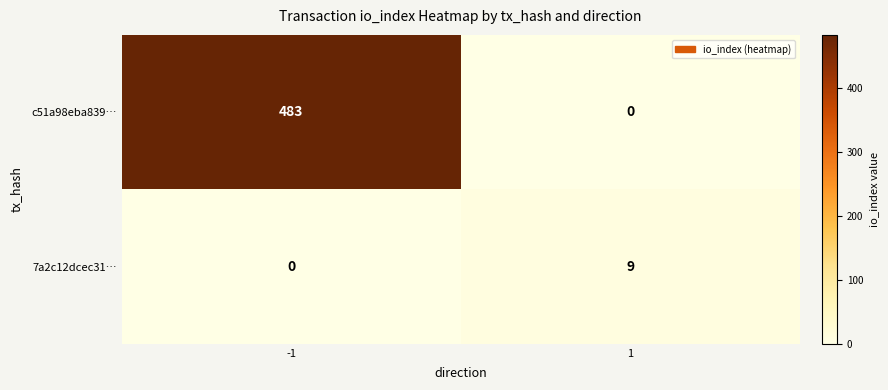

Rank the series by their average value, from highest to lowest.

c51a98eba839…, 7a2c12dcec31…